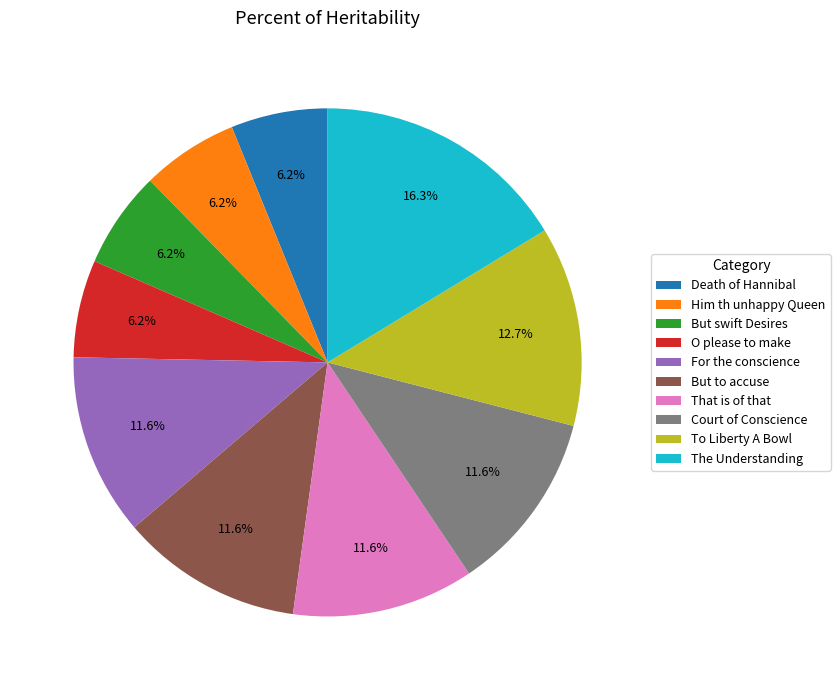

Does any single category account for the majority?

No